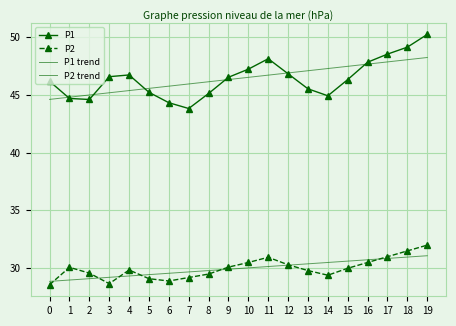

Reading left to right, extract all data points from this chart.

P1: 46.1	44.7	44.6	46.5	46.7	45.2	44.3	43.8	45.1	46.5	47.2	48.1	46.8	45.5	44.9	46.3	47.8	48.5	49.1	50.2
P2: 28.6	30.1	29.6	28.7	29.9	29.1	28.9	29.2	29.5	30.1	30.5	30.9	30.3	29.8	29.4	30.0	30.5	31.0	31.5	32.0
P1 trend: 44.6	44.8	45.0	45.2	45.3	45.5	45.7	45.9	46.1	46.3	46.5	46.7	46.9	47.1	47.3	47.4	47.6	47.8	48.0	48.2
P2 trend: 28.9	29.0	29.1	29.2	29.3	29.5	29.6	29.7	29.8	29.9	30.0	30.2	30.3	30.4	30.5	30.6	30.7	30.9	31.0	31.1